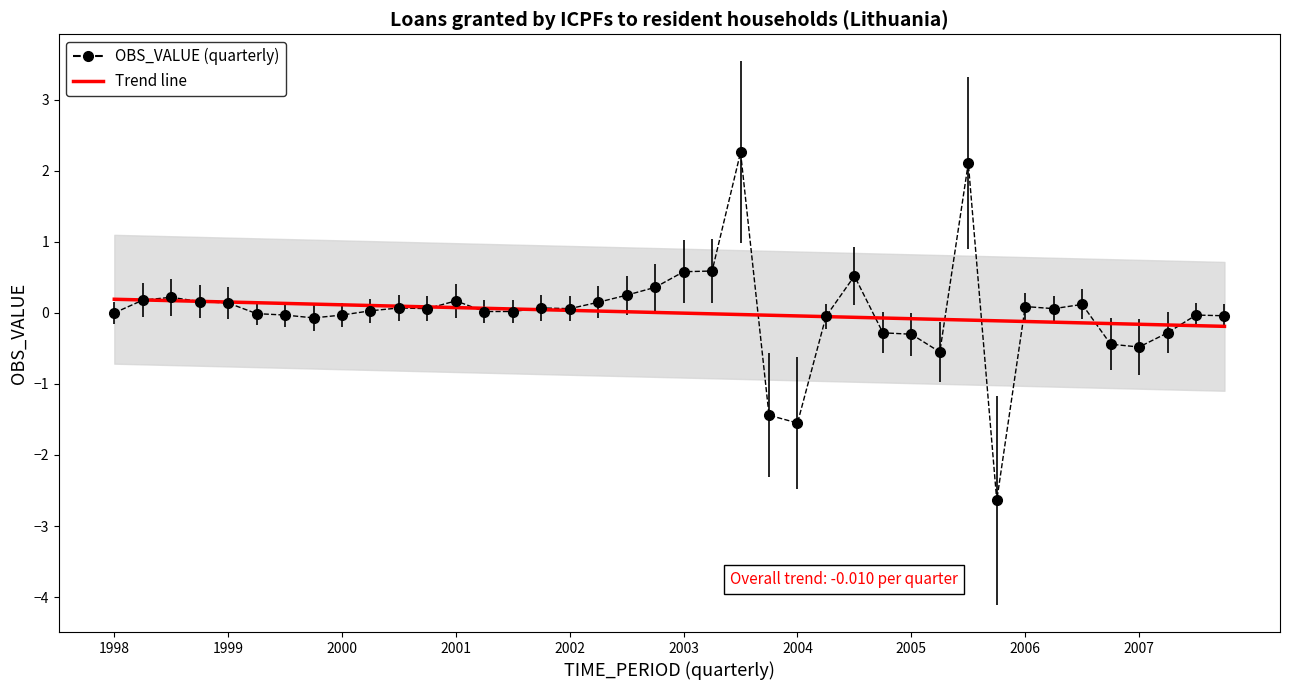

What is the change in value from 2000 to 29?

-0.3